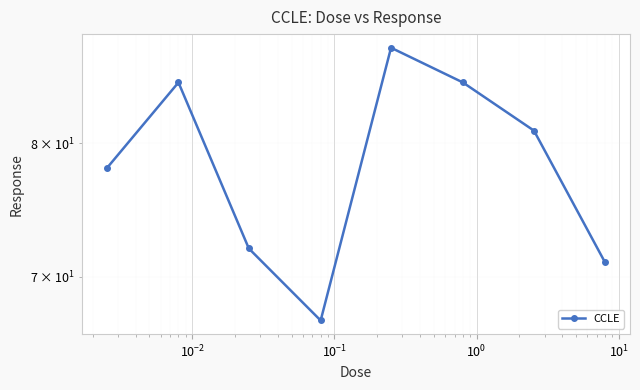

What is the sum of all values?

627